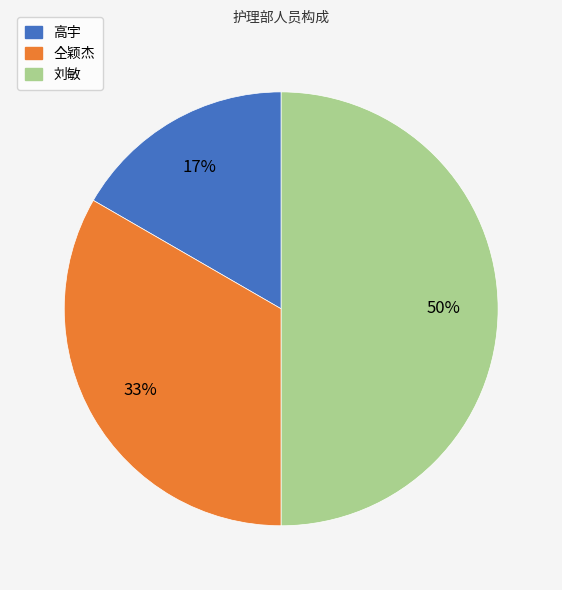

The 刘敏 slice represents 39% of the pie. True or false?

False